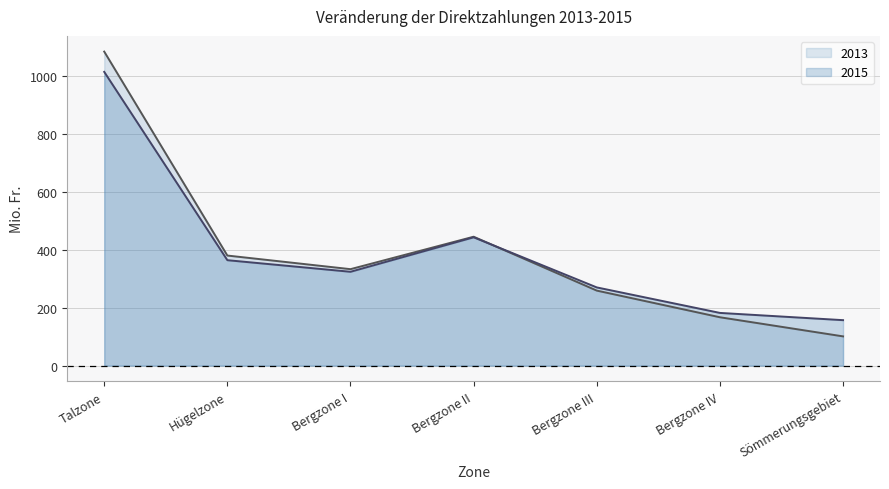

At which category does 2013 reach its first local valley?

Bergzone I